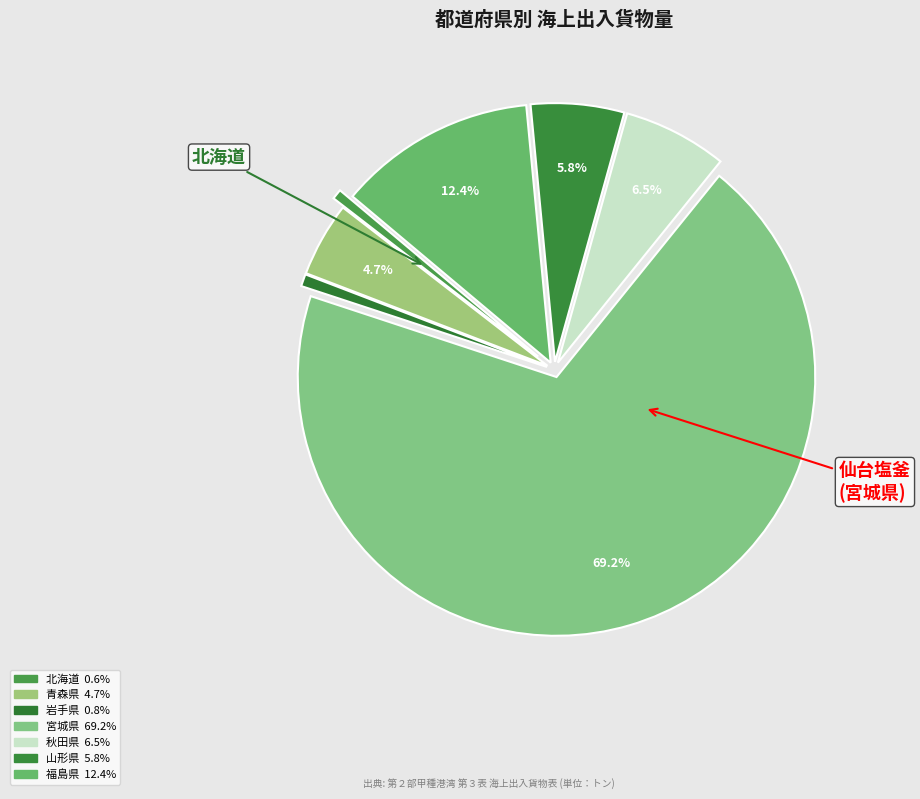

The 秋田県 slice represents 7% of the pie. True or false?

True